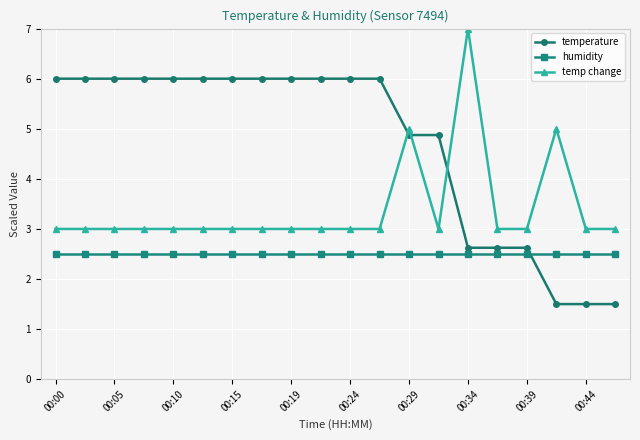

Does the chart have visible grid lines?

Yes